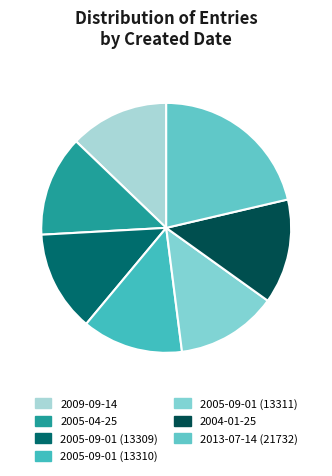

What is the total percentage of 2005-09-01 (13309) and 2009-09-14?

25.9%